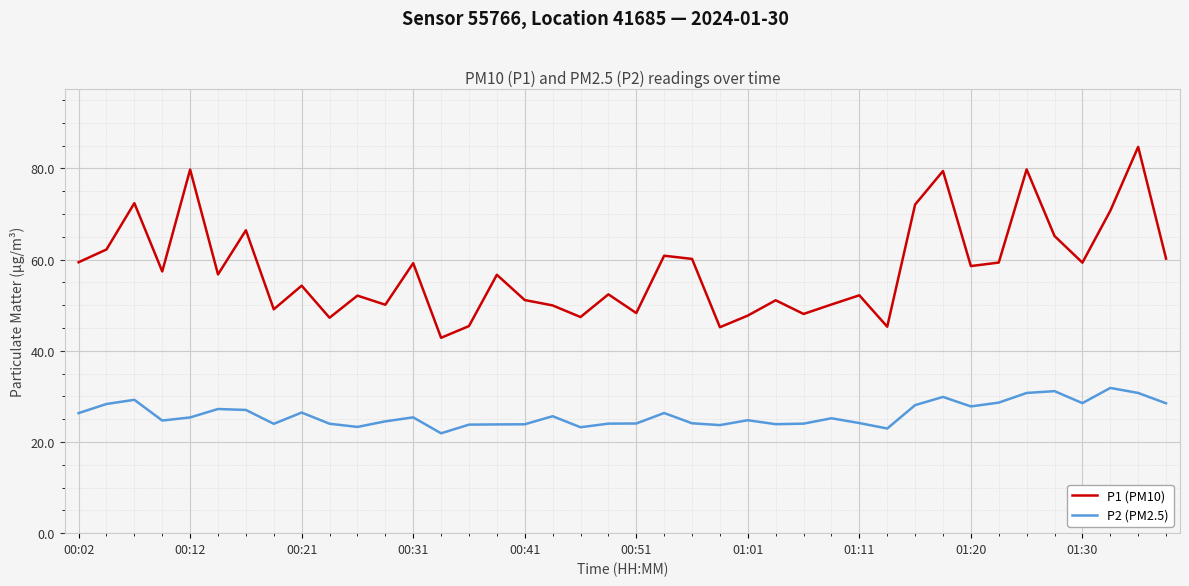

Does the chart have visible grid lines?

Yes